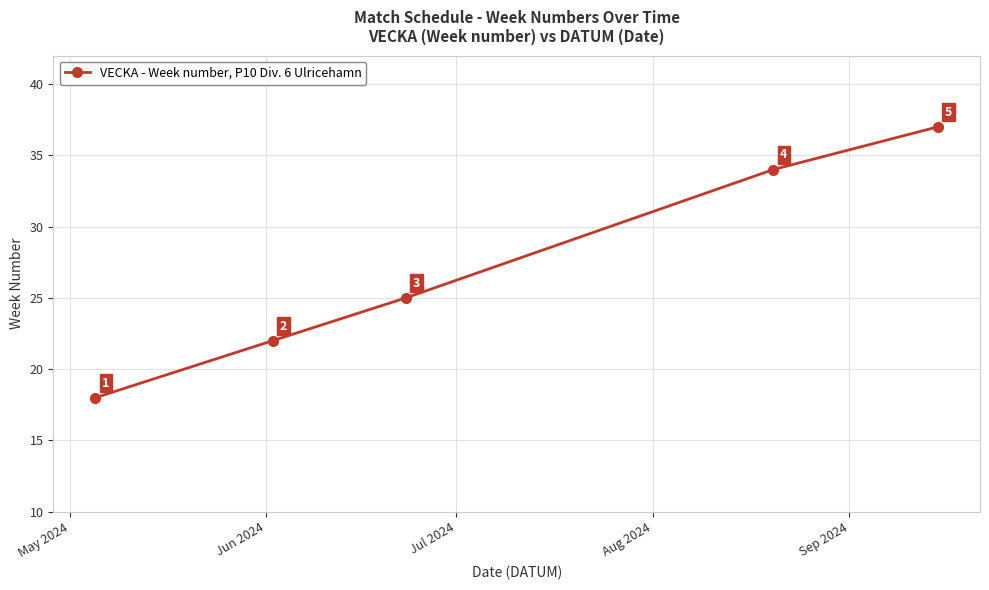

What is the value of the 3rd point from the left?

25